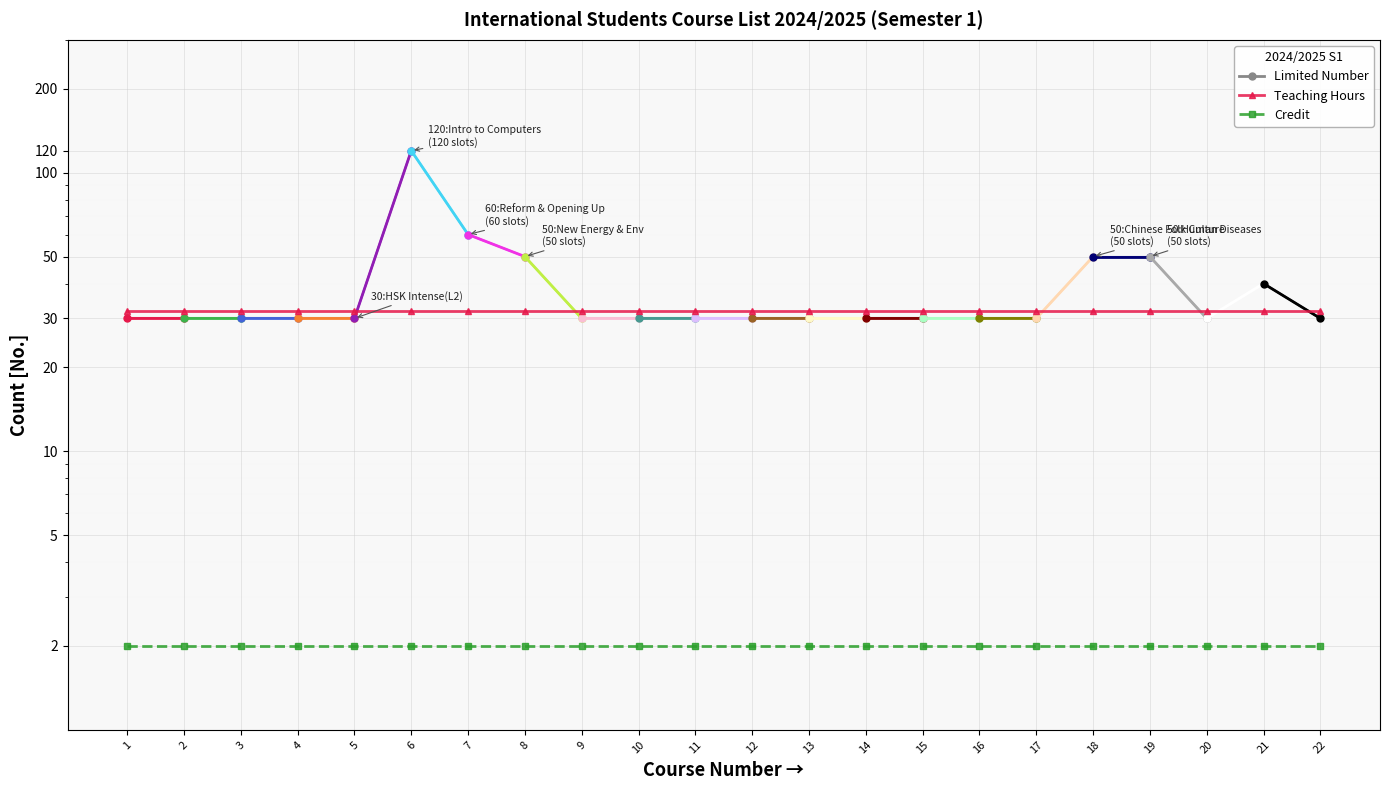

True or false: Credit and Teaching Hours cross at least once.

False